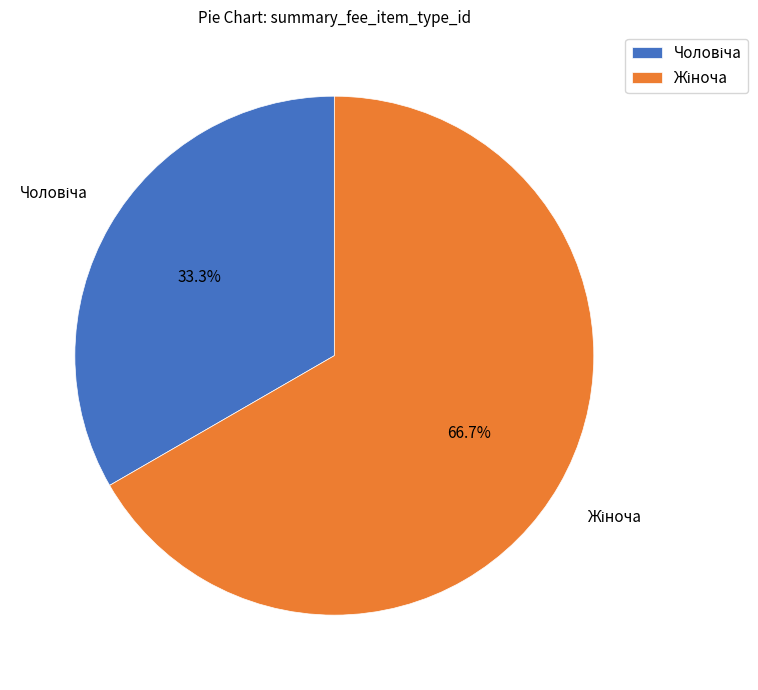

Does any single category account for the majority?

Yes